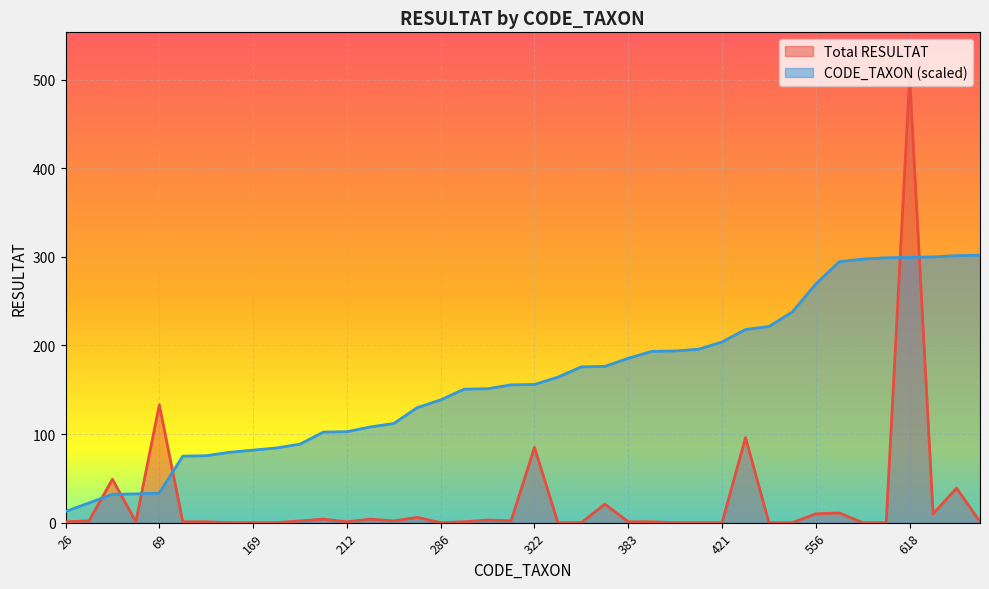

Which category has the lowest value across all series?

164